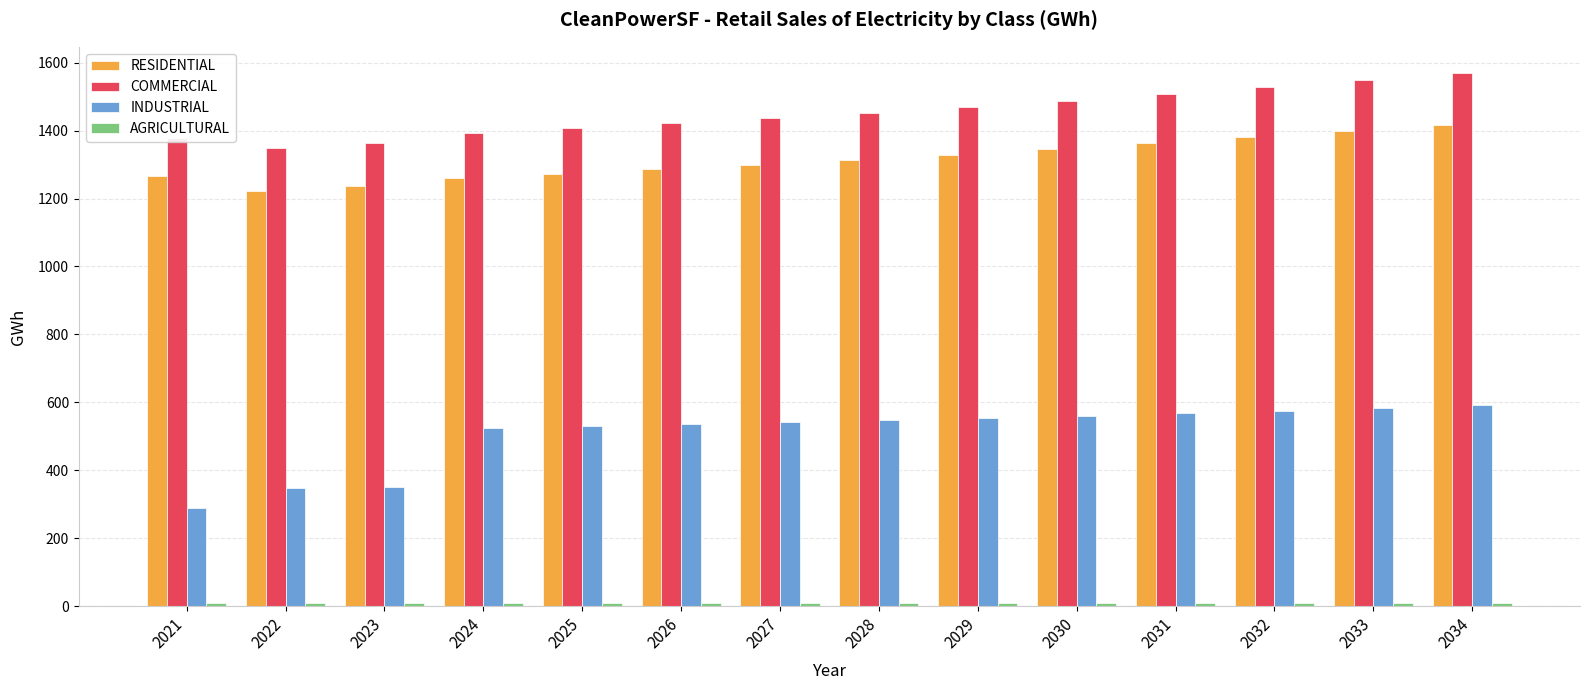

Is it true that RESIDENTIAL equals 1223.1 at 2022?

True